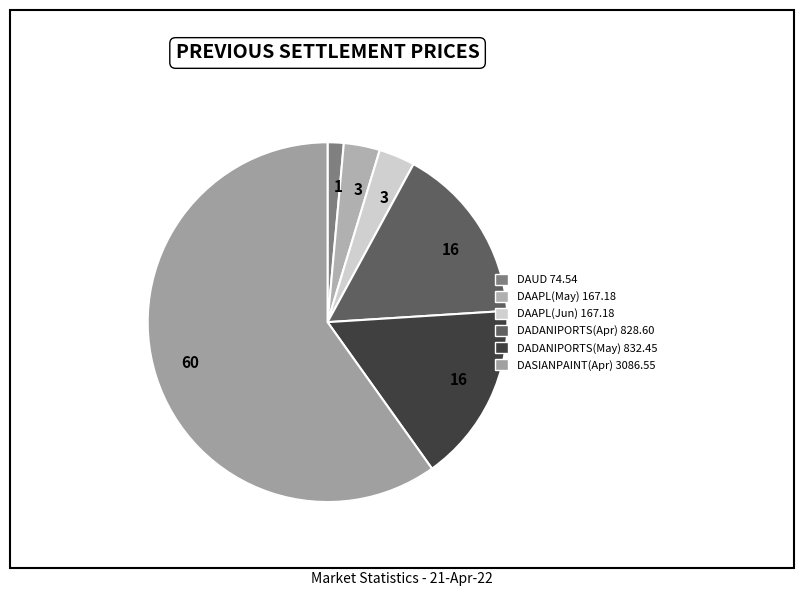

Which category has the biggest portion of the pie?

DASIANPAINT-20220428